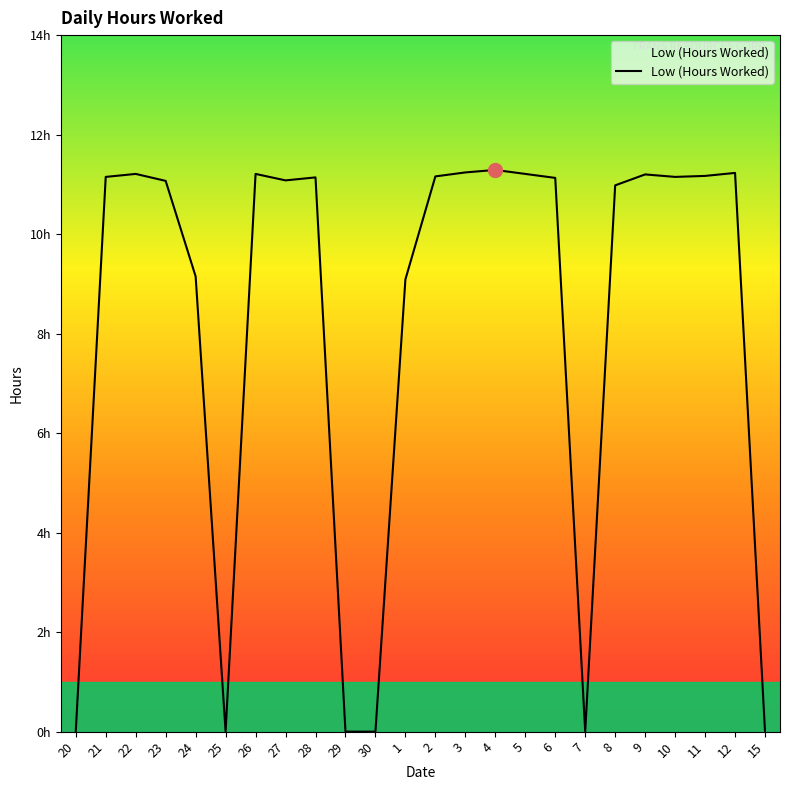

Between 7 and 11, which is larger?

11